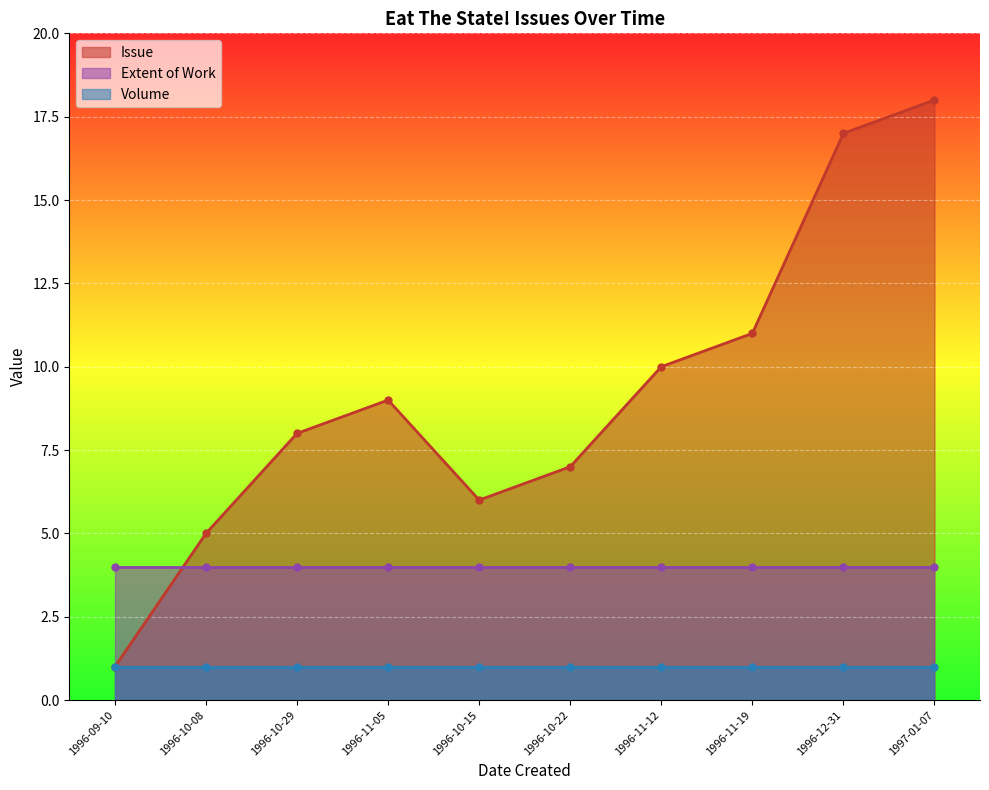

What is the lowest value of the Volume series?

1